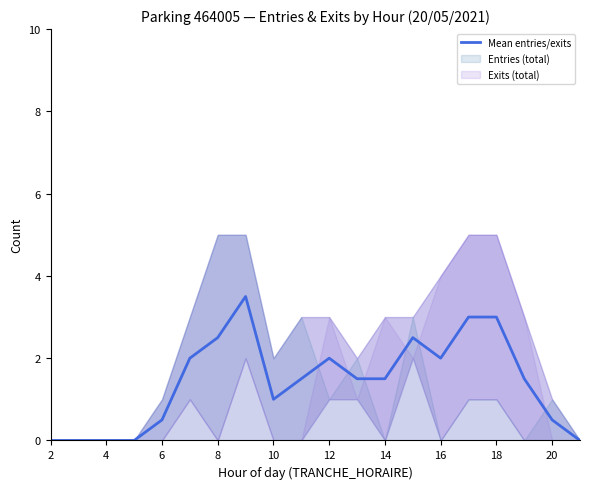

What is the highest value of the Mean entries/exits series?

3.5